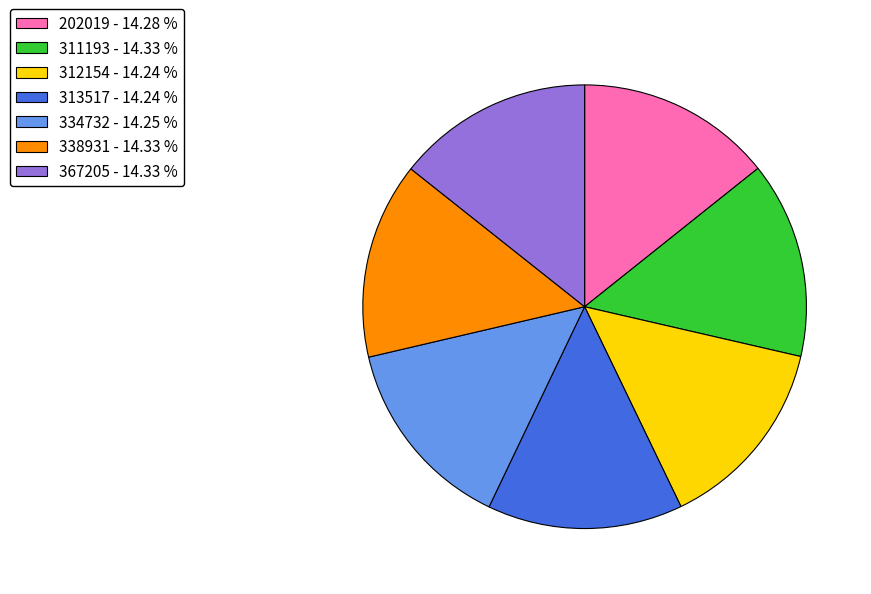

Does 367205 - 14.33 % account for over 50% of the chart?

No